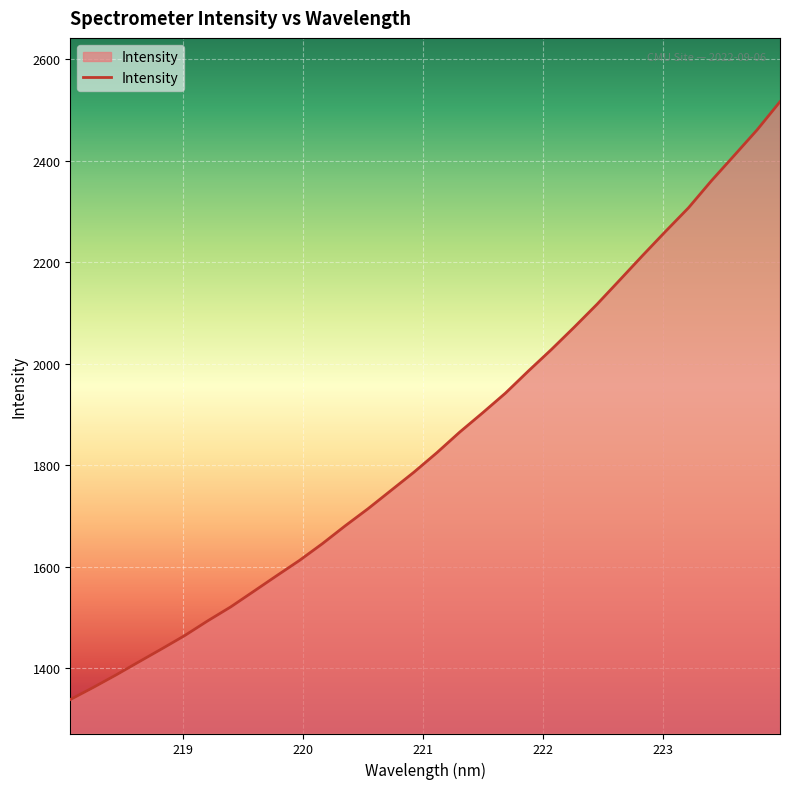

What is the smallest value displayed?

1337.8